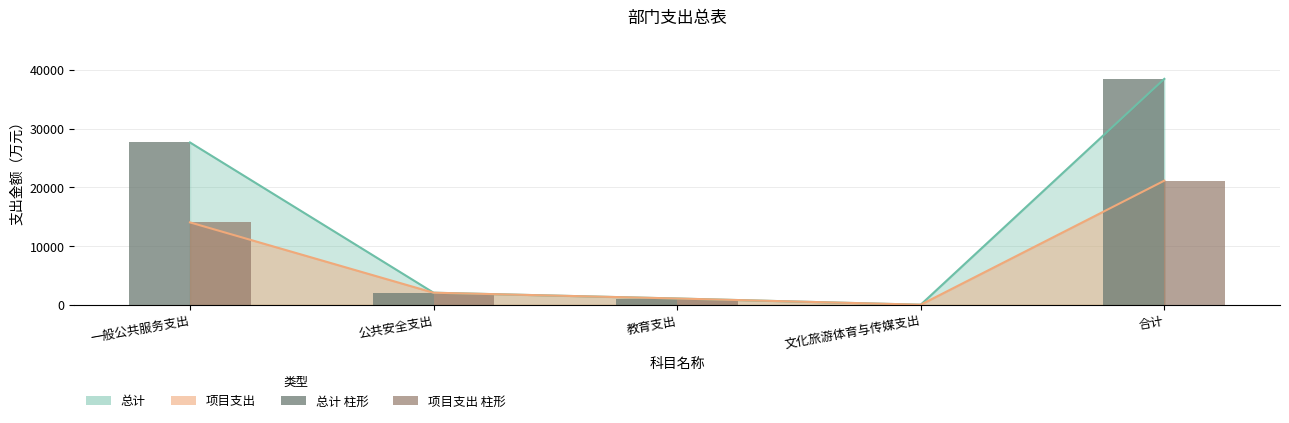

Reading left to right, what are all the values shown in this chart?

总计 柱形: 27650.7	2065.4	1079.2	22.9	38477.2
项目支出 柱形: 14040.3	2065.4	1079.2	22.9	21143.7